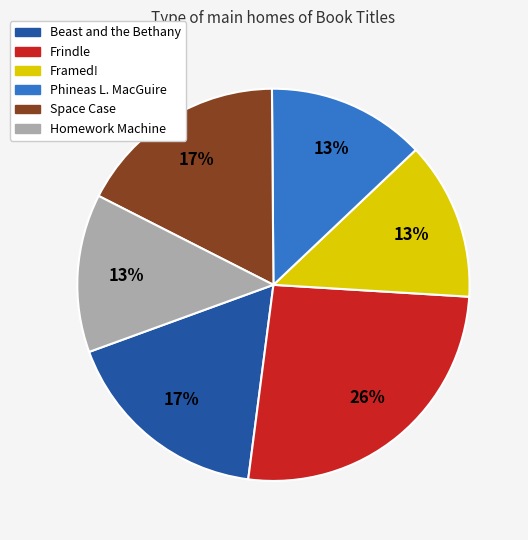

Does Homework Machine represent more than half of the total?

No